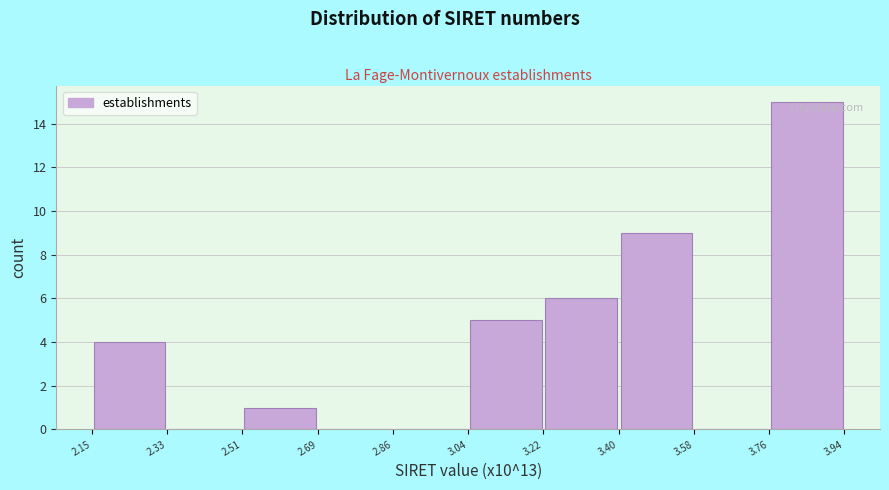

Reading left to right, list every bar in this chart as the range it spans on the x-axis followed by its height. The values are not printed on the chart, so give them approximately, as read against the axis.

2.15 to 2.33: 4
2.33 to 2.51: 0
2.51 to 2.69: 1
2.69 to 2.86: 0
2.86 to 3.04: 0
3.04 to 3.22: 5
3.22 to 3.40: 6
3.40 to 3.58: 9
3.58 to 3.76: 0
3.76 to 3.94: 15